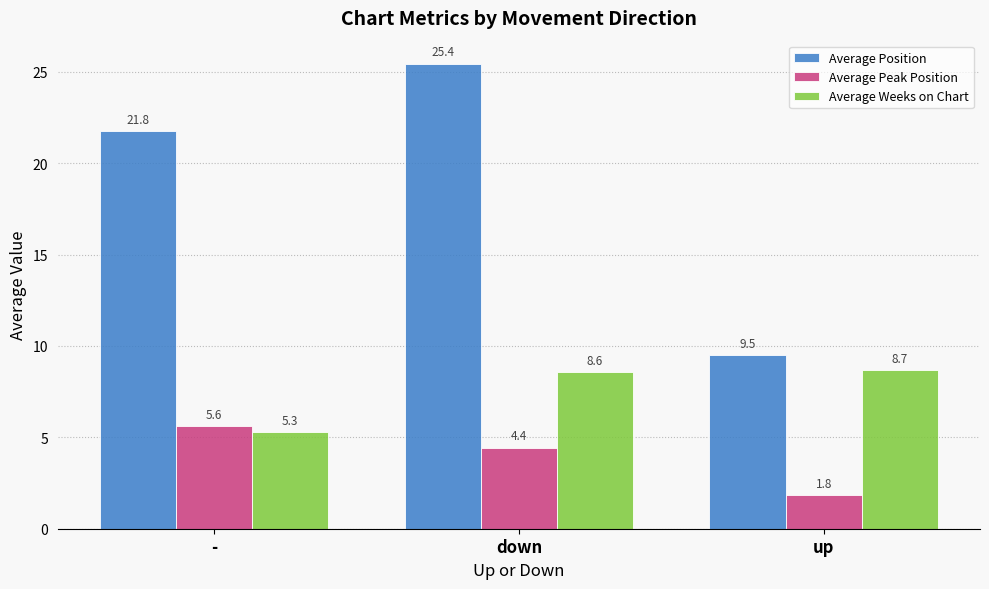

What is the average value of the Average Weeks on Chart series?

7.5